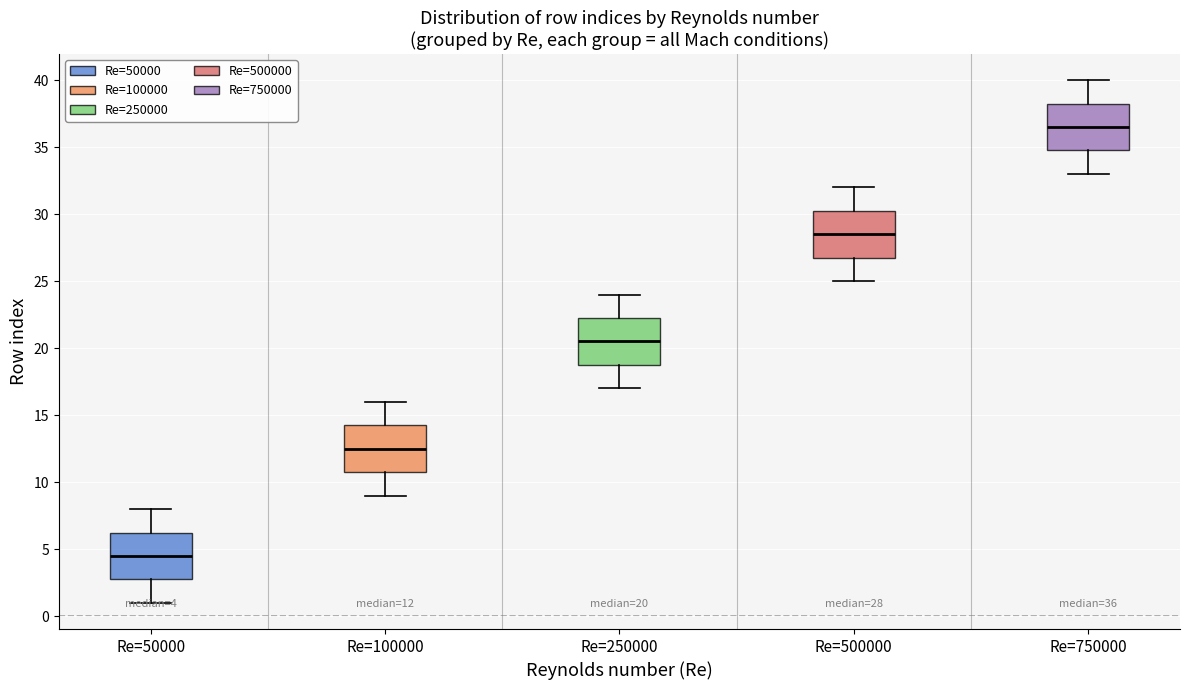

Which box has the lowest median line?

Re=50000